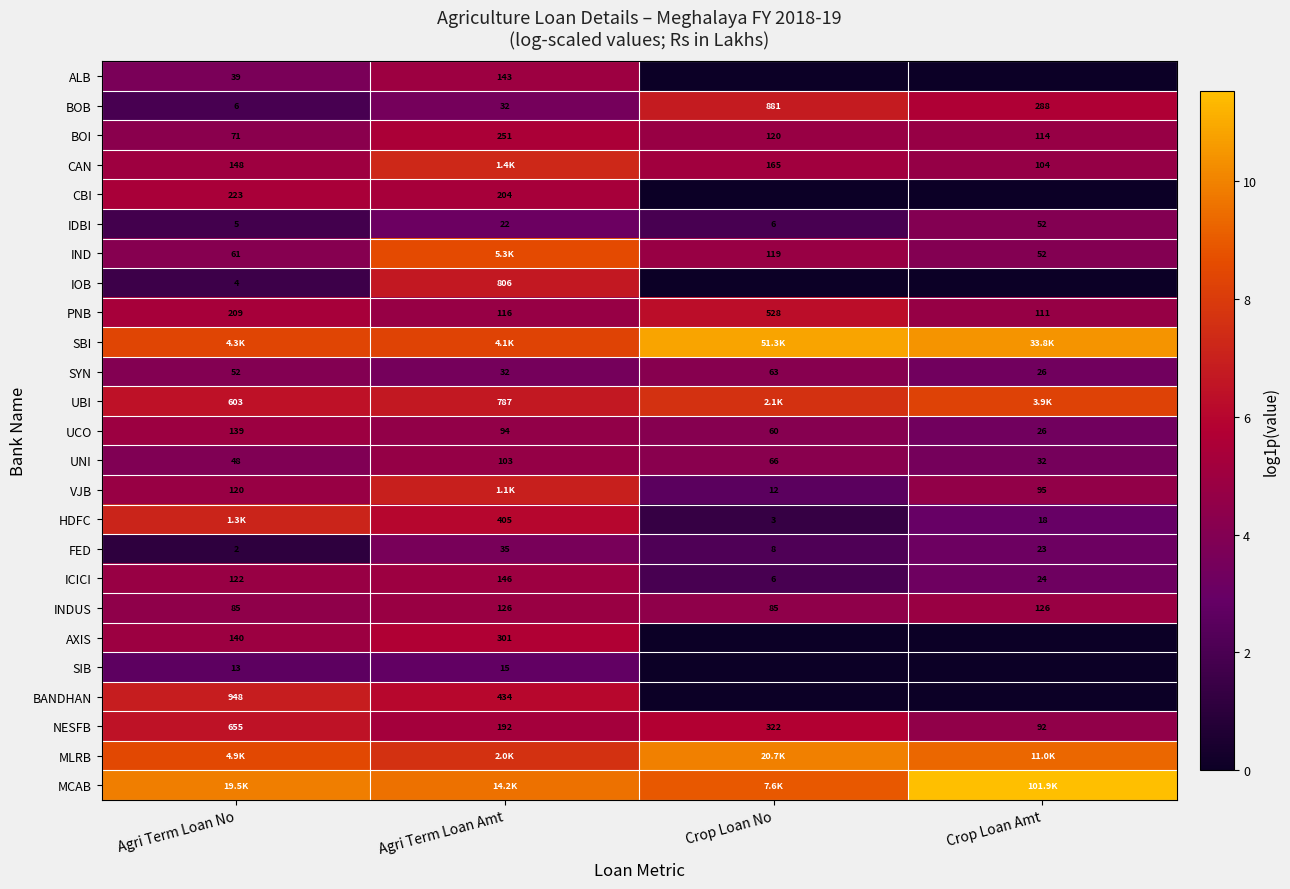

How many categories are shown in the chart?

4